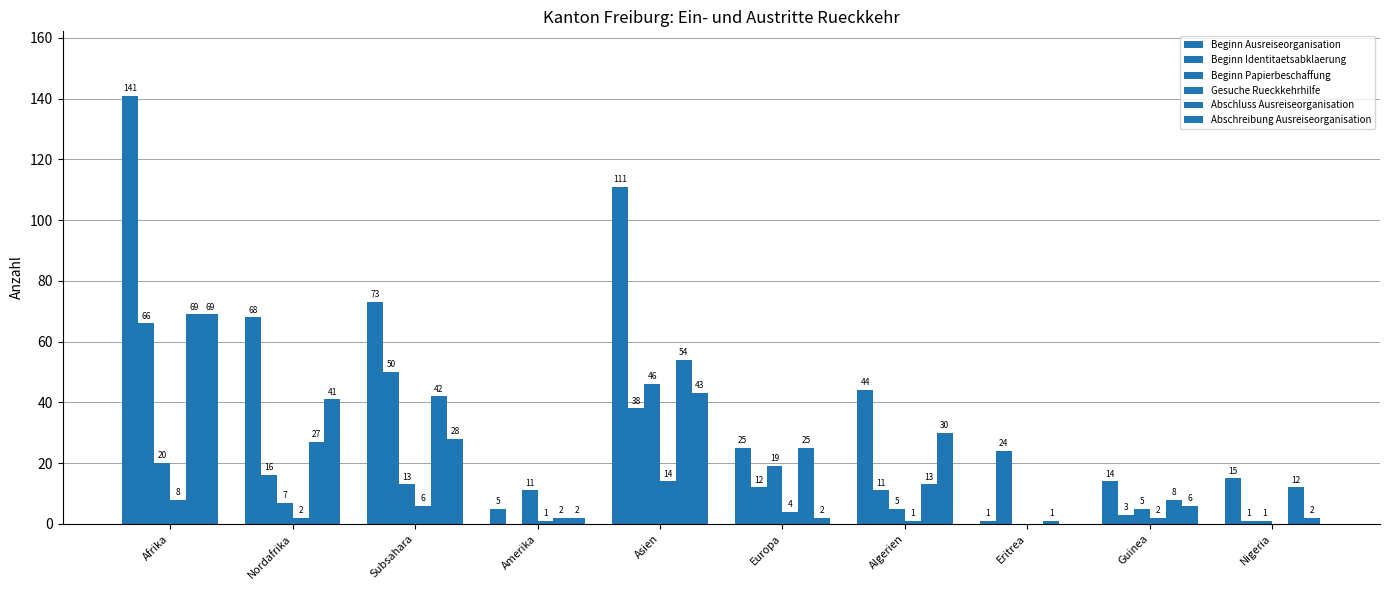

Are the bars horizontal?

No